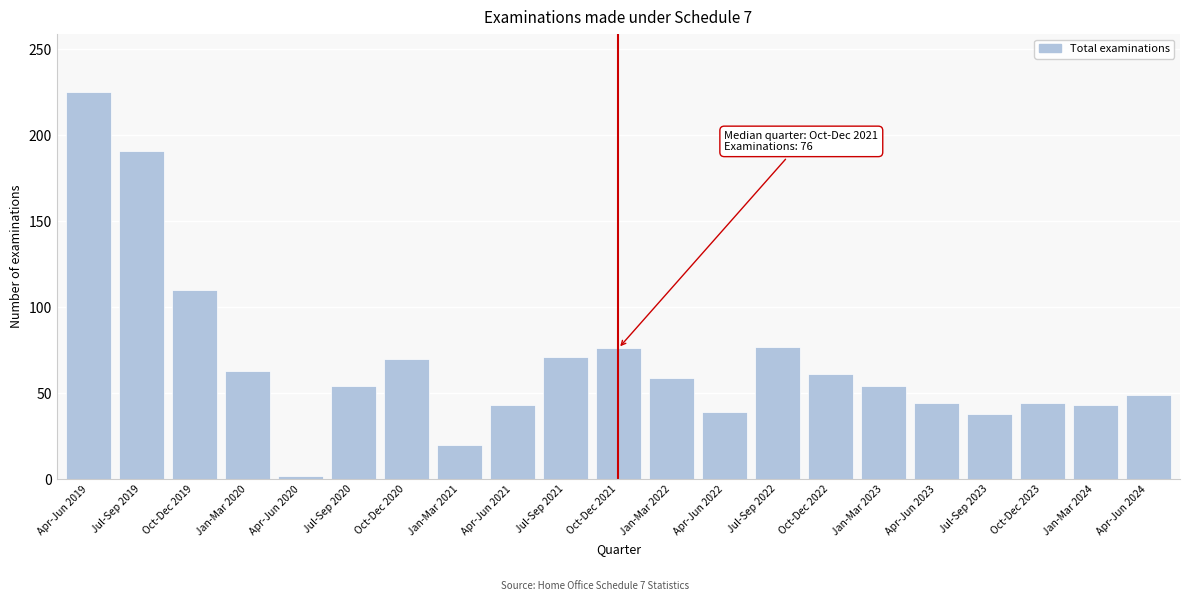

At which label is the value closest to 113?

Oct-Dec 2019